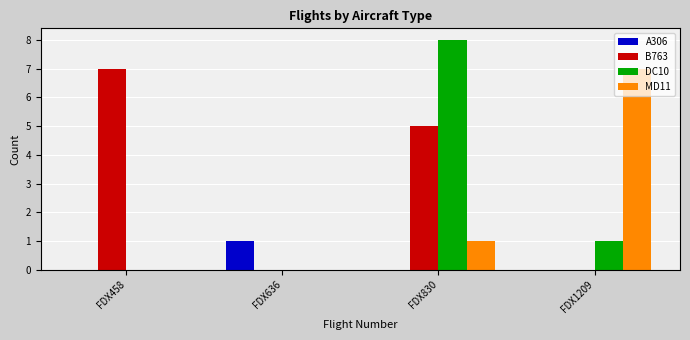

What is the greatest value displayed?

8